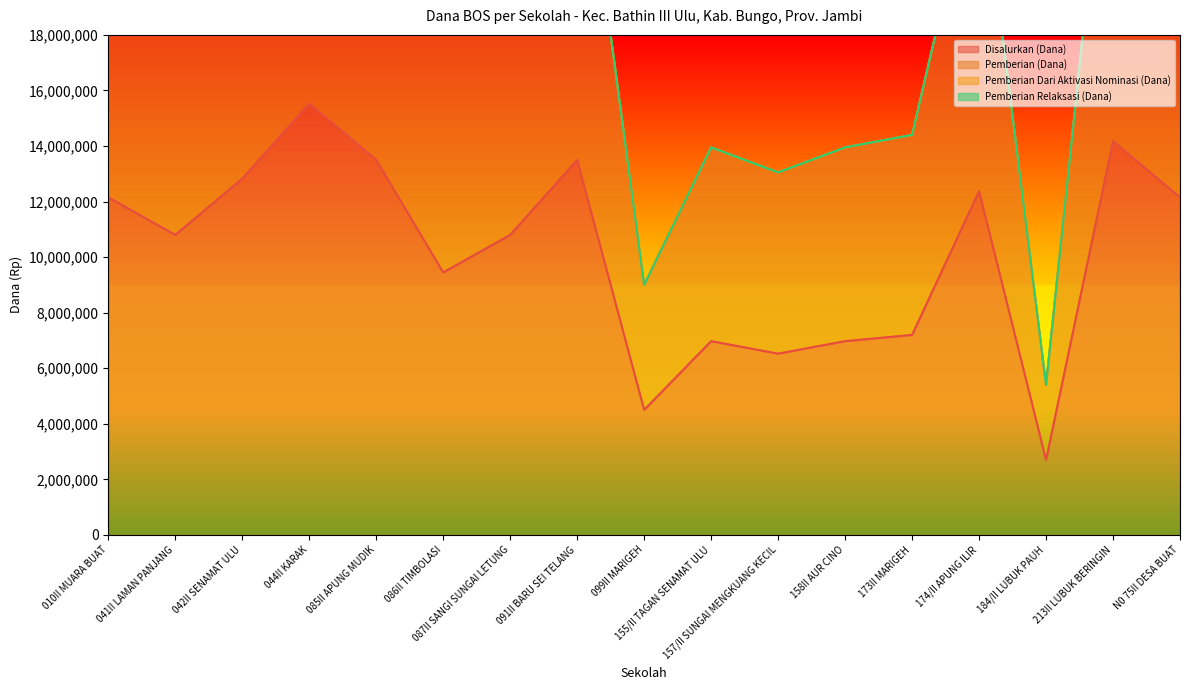

At which label is Pemberian (Dana) closest to 18225000?

086II TIMBOLASI